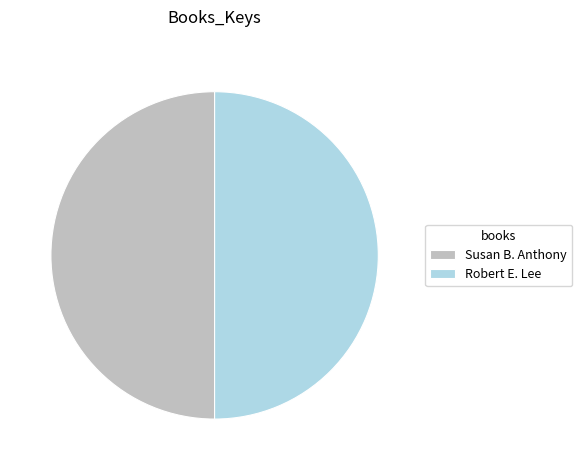

What is the ratio of the value at Robert E. Lee to the value at Susan B. Anthony?

1.0